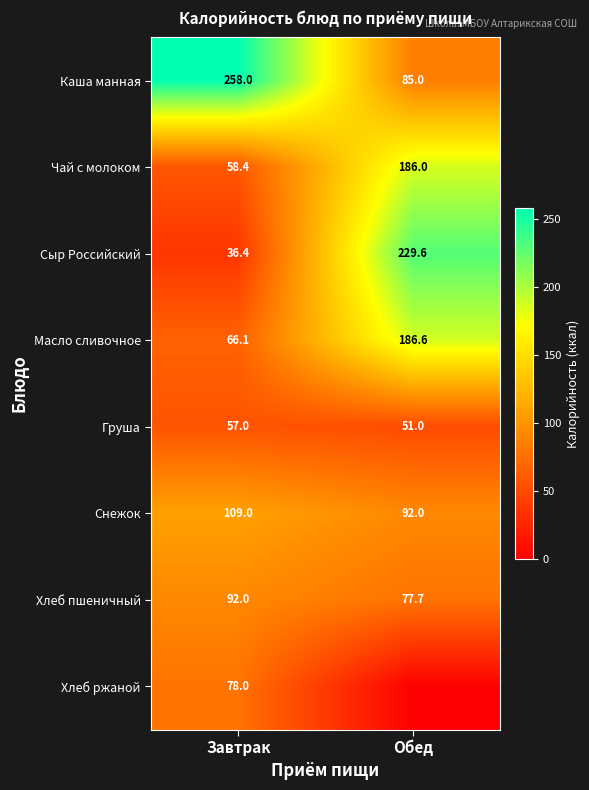

Rank the categories by Каша манная value from lowest to highest.

Обед, Завтрак